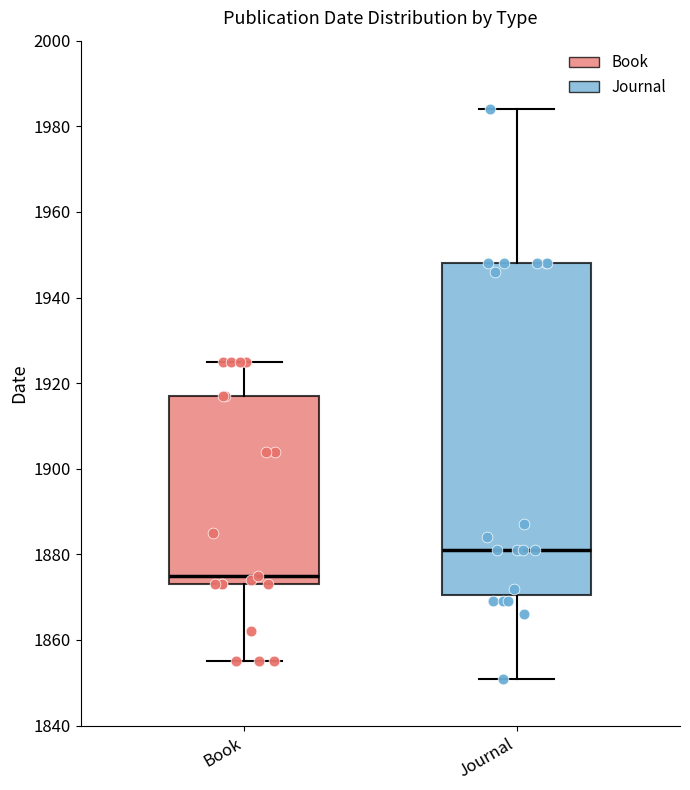

Comparing the boxes themselves (not the whiskers), which one is the tallest?

Journal